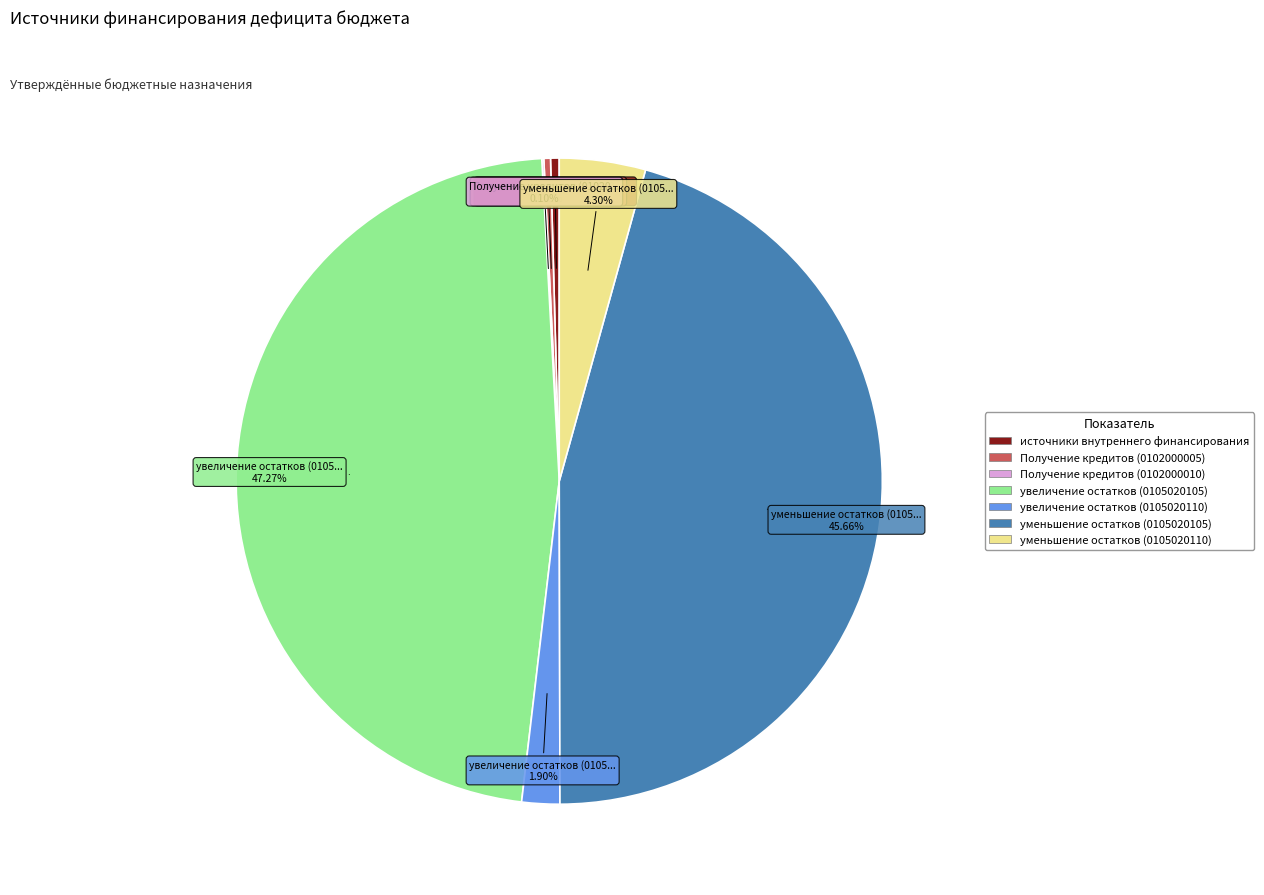

What is the largest slice in the pie chart?

увеличение остатков (0105020105)